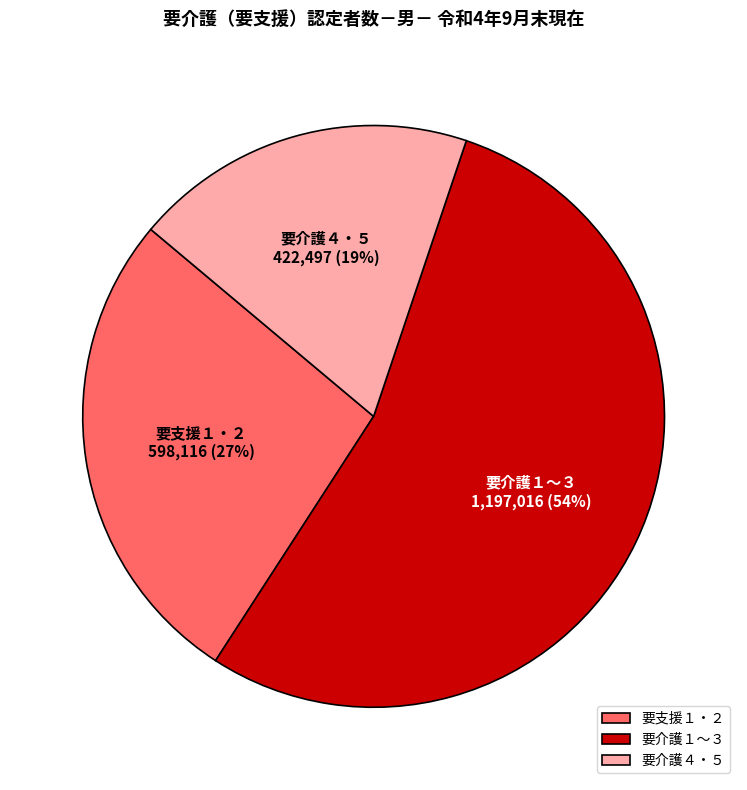

Which slice is the smallest?

要介護４・５